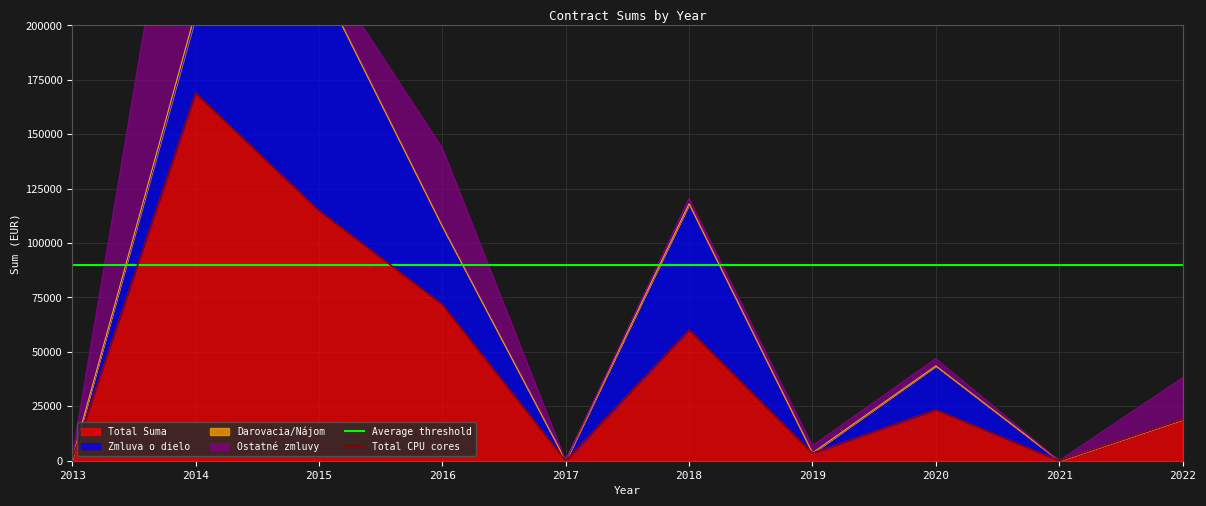

The value of Total Suma at 2020 is 23439.0. True or false?

True